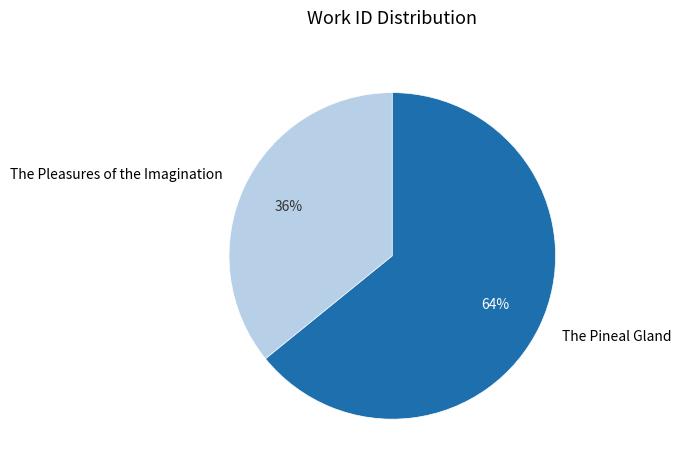

Is there a majority slice in this chart?

Yes